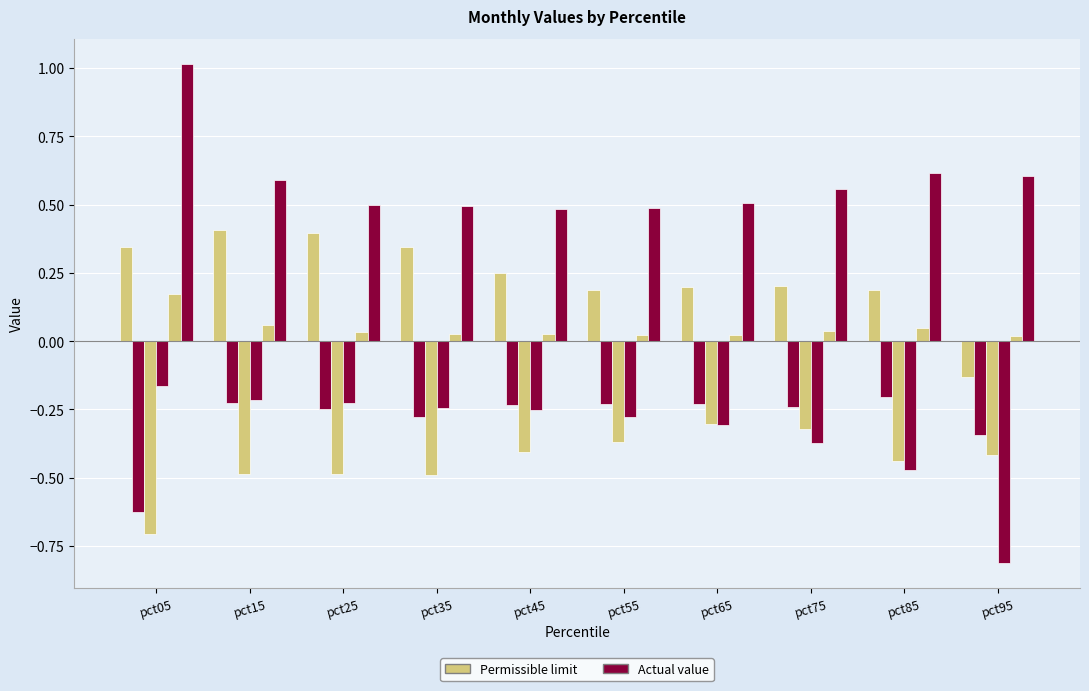

How many distinct data groups are displayed?

6